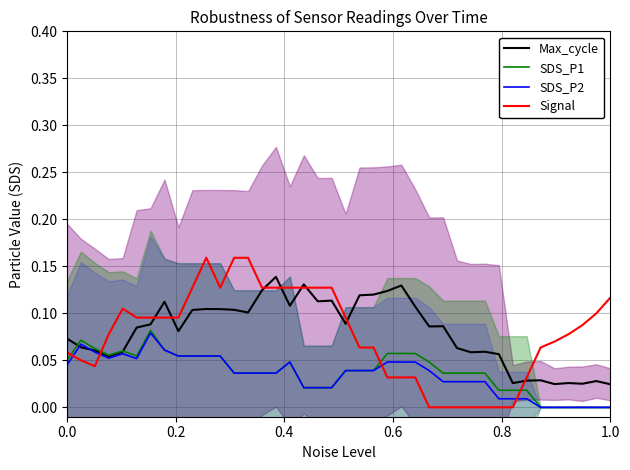

Reading left to right, transcribe all the data shown in this chart.

Max_cycle: 0.1	0.1	0.1	0.1	0.1	0.1	0.1	0.1	0.1	0.1	0.1	0.1	0.1	0.1	0.1	0.1	0.1	0.1	0.1	0.1	0.1	0.1	0.1	0.1	0.1	0.1	0.1	0.1	0.1	0.1	0.1	0.1	0.0	0.0	0.0	0.0	0.0	0.0	0.0	0.0
SDS_P1: 0.1	0.1	0.1	0.1	0.1	0.1	0.1	0.1	0.1	0.1	0.1	0.1	0.0	0.0	0.0	0.0	0.0	0.0	0.0	0.0	0.0	0.0	0.0	0.1	0.1	0.1	0.0	0.0	0.0	0.0	0.0	0.0	0.0	0.0	0.0	0.0	0.0	0.0	0.0	0.0
SDS_P2: 0.0	0.1	0.1	0.1	0.1	0.1	0.1	0.1	0.1	0.1	0.1	0.1	0.0	0.0	0.0	0.0	0.0	0.0	0.0	0.0	0.0	0.0	0.0	0.0	0.0	0.0	0.0	0.0	0.0	0.0	0.0	0.0	0.0	0.0	0.0	0.0	0.0	0.0	0.0	0.0
Signal: 0.1	0.0	0.0	0.1	0.1	0.1	0.1	0.1	0.1	0.1	0.2	0.1	0.2	0.2	0.1	0.1	0.1	0.1	0.1	0.1	0.1	0.1	0.1	0.0	0.0	0.0	0.0	0.0	0.0	0.0	0.0	0.0	0.0	0.0	0.1	0.1	0.1	0.1	0.1	0.1